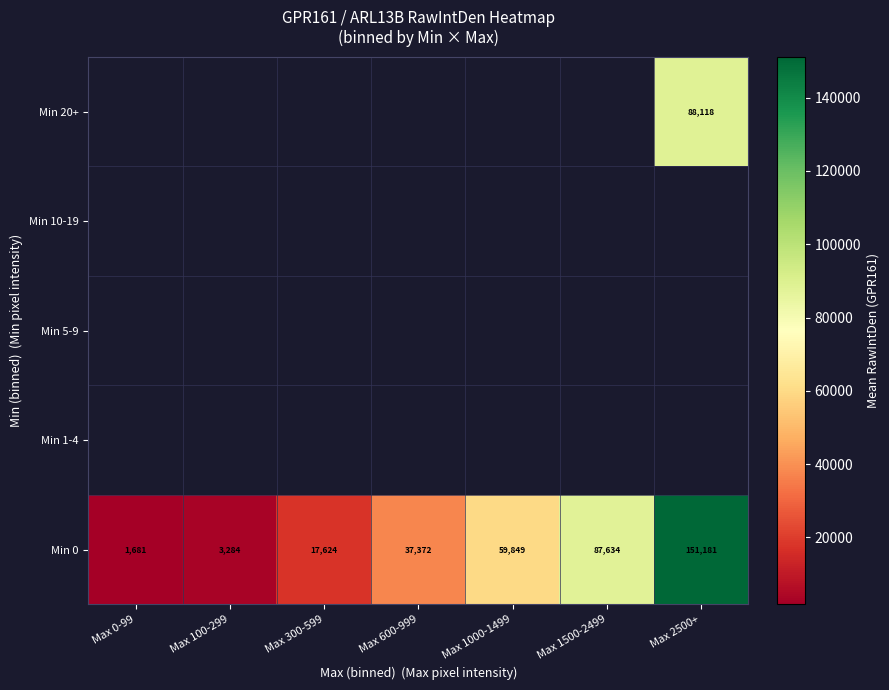

The Min 0 series shows 238142 at Max 2500+. True or false?

False